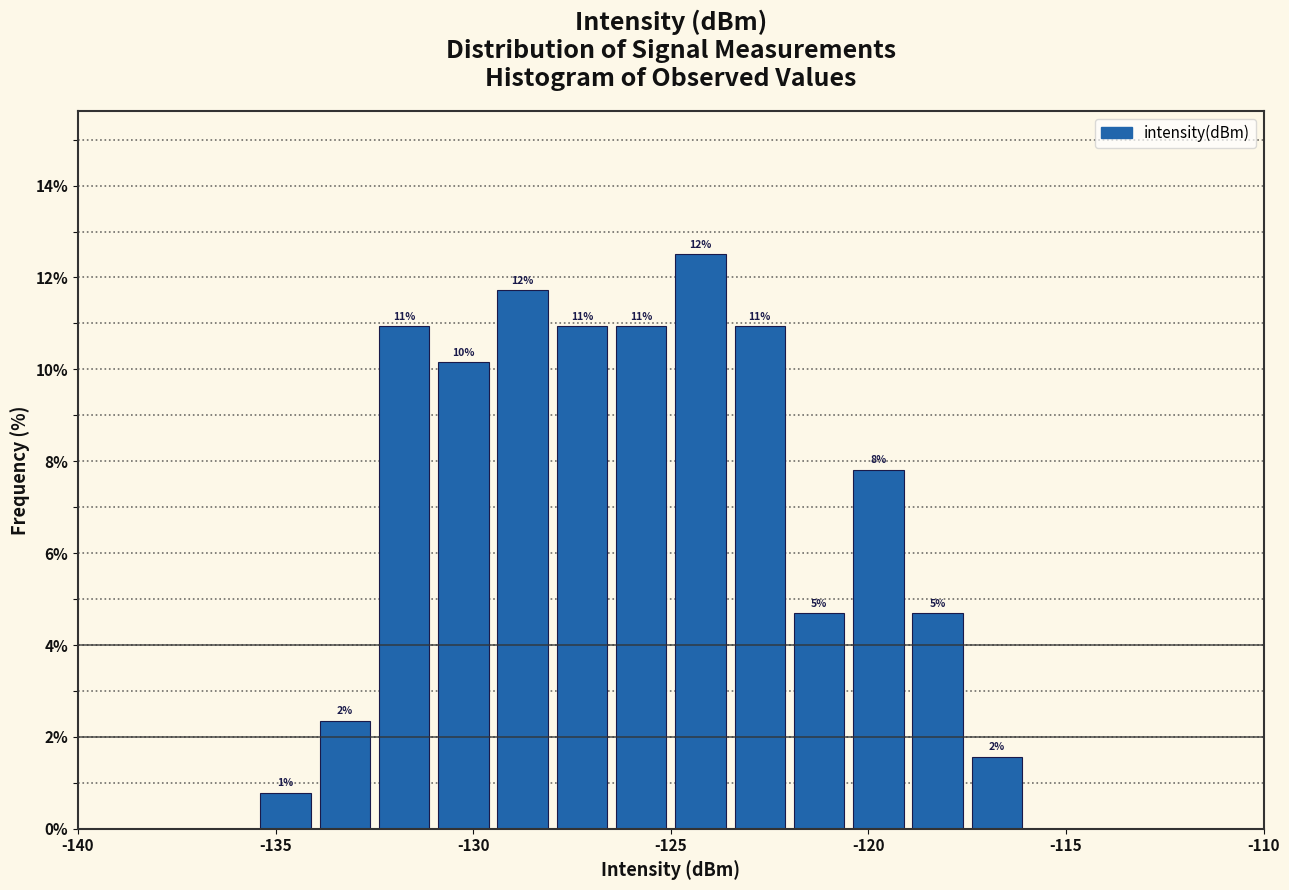

Around what value on the x-axis is the tallest bar? Give the approximate position of its centre, as read against the axis.

-124.0